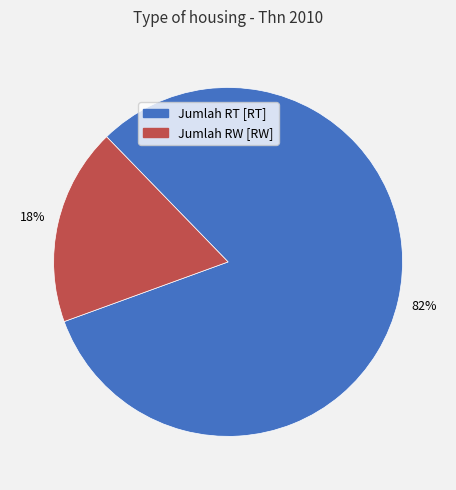

What percentage is the Jumlah RW [RW] slice, to the nearest percent?

18%